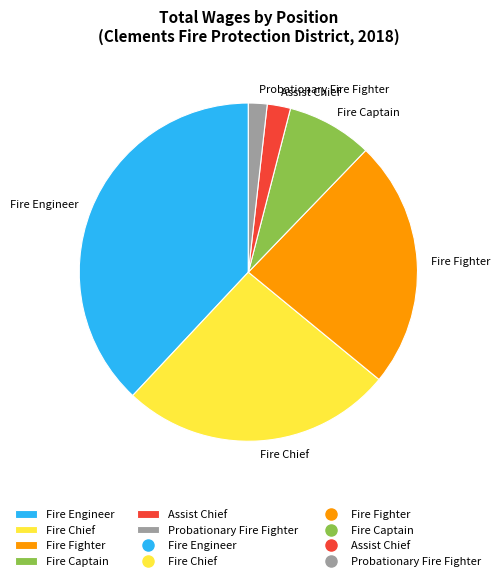

Which has a higher value, Fire Fighter or Fire Engineer?

Fire Engineer